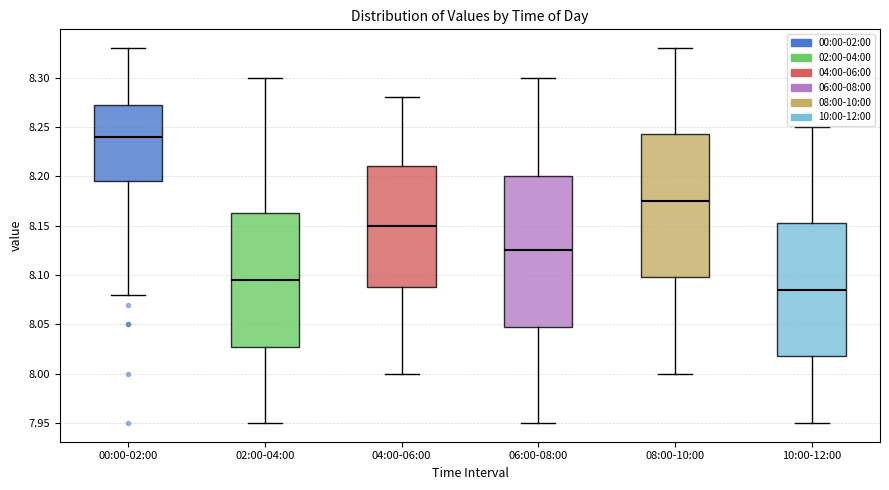

Which box's median line is the lowest?

10:00-12:00